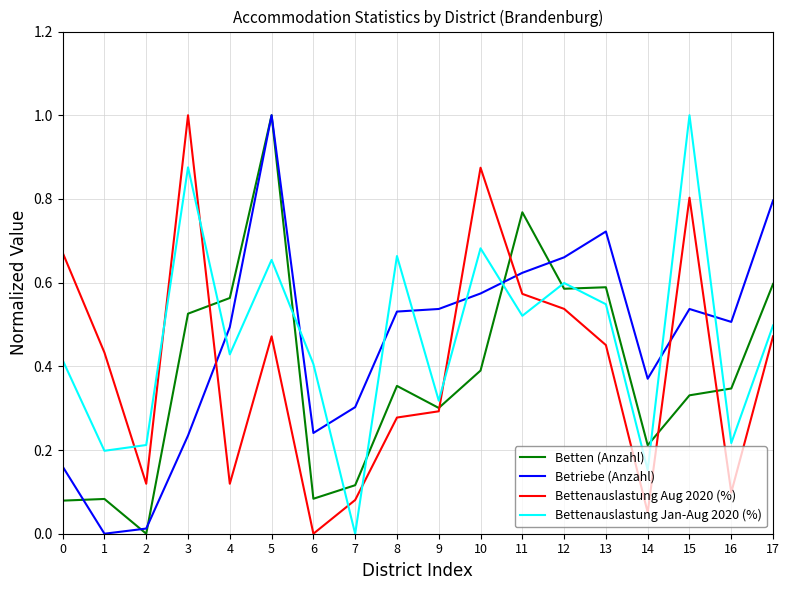

Between 4 and 6, which series saw the biggest shift?

Betten (Anzahl)